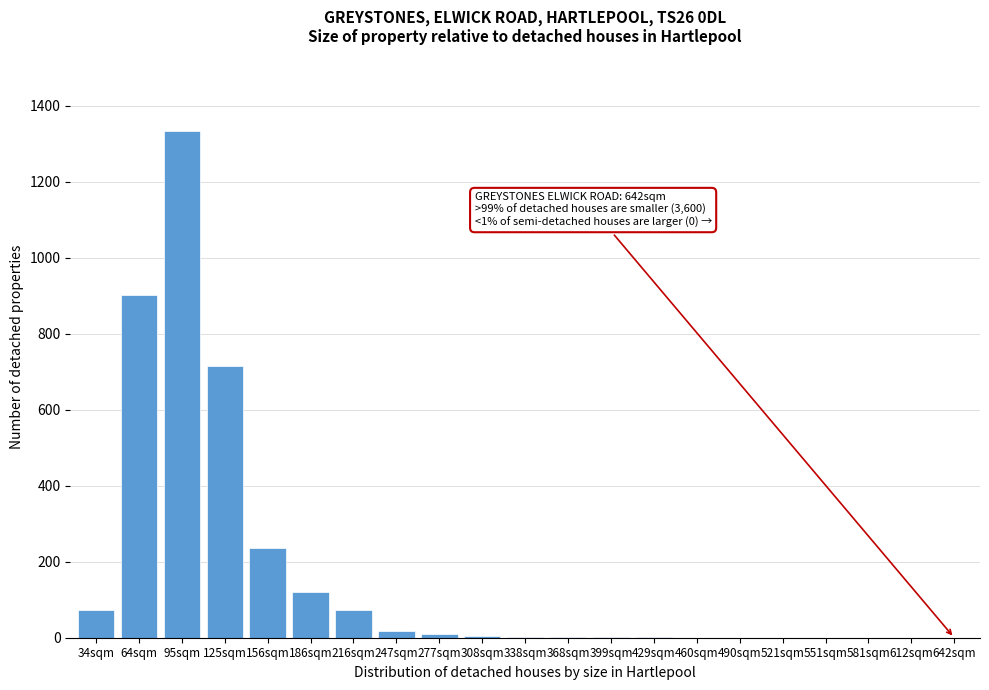

At which label is the value closest to 666?

125sqm